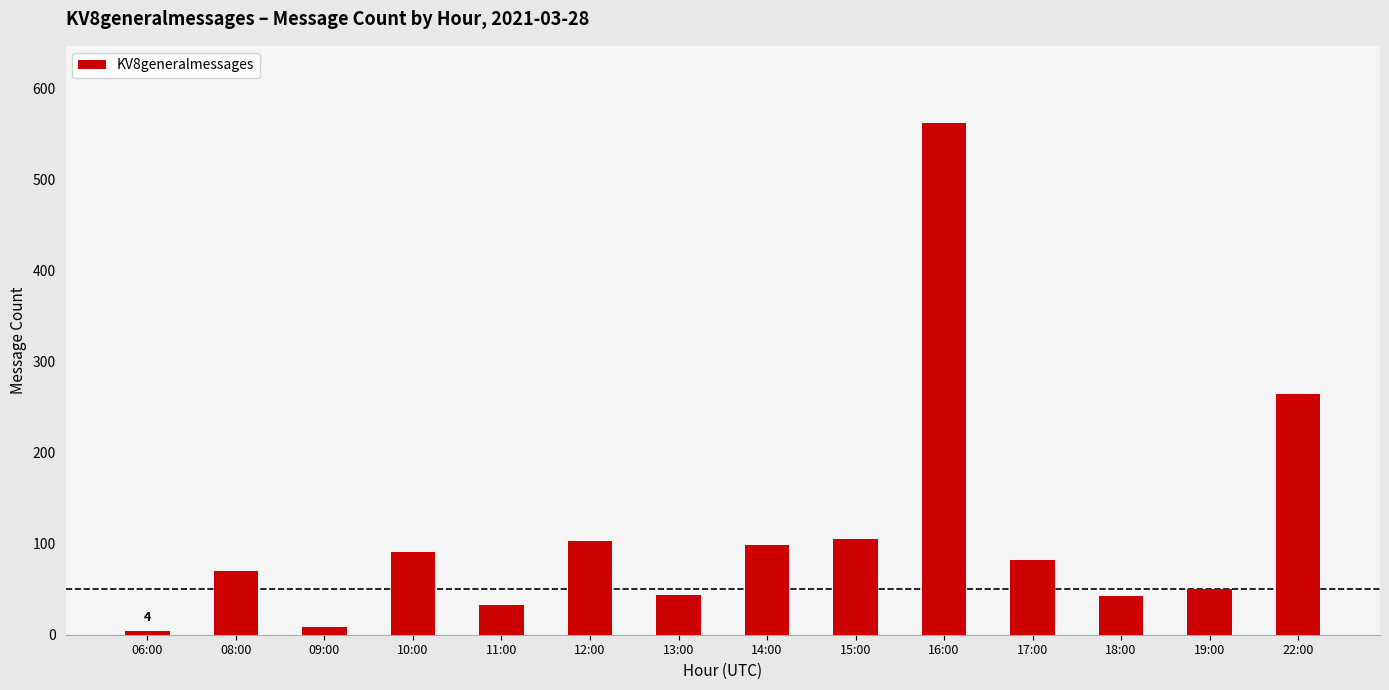

What is the average value?

111